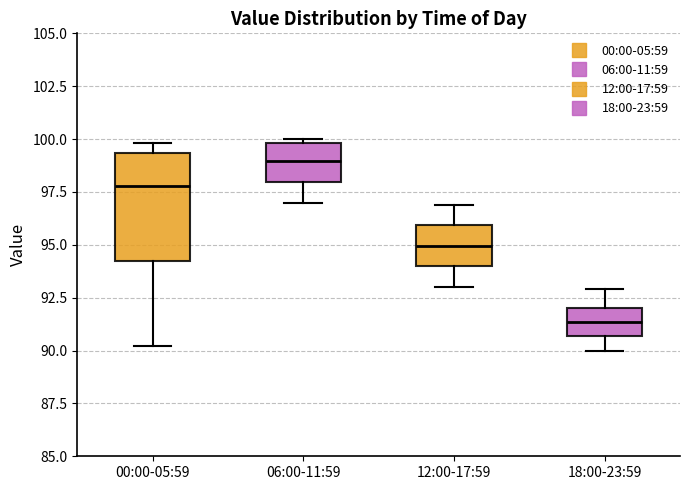

Reading left to right, read every box against the y-axis: the position of its median line, the range the box covers, and the ends of its whiskers. The values are not printed on the chart, so give them approximately, as read against the axis.

00:00-05:59: median 98.0, box 94.0 to 99.5, whiskers 90.0 to 100.0
06:00-11:59: median 99.0, box 98.0 to 100.0, whiskers 97.0 to 100.0 (just above the box's upper edge)
12:00-17:59: median 95.0, box 94.0 to 96.0, whiskers 93.0 to 97.0
18:00-23:59: median 91.5, box 90.5 to 92.0, whiskers 90.0 to 93.0